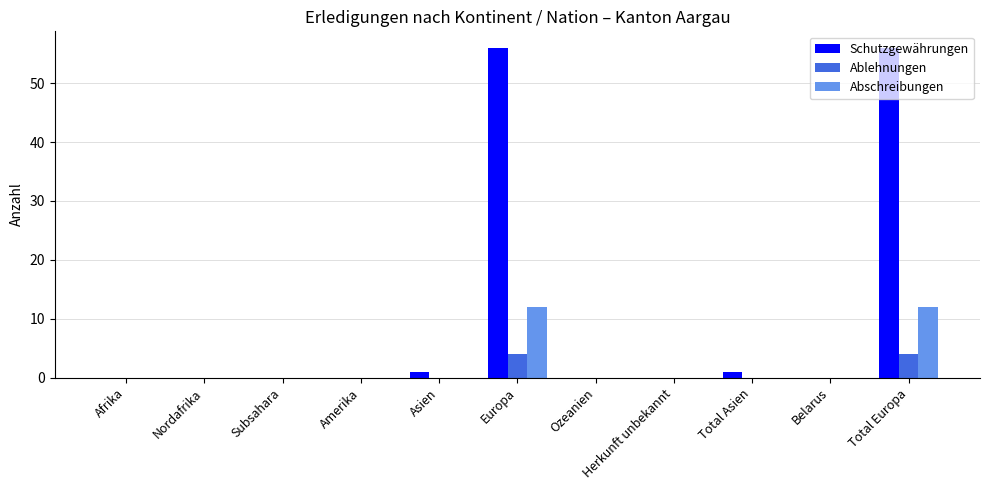

What is the highest value of the Ablehnungen series?

4